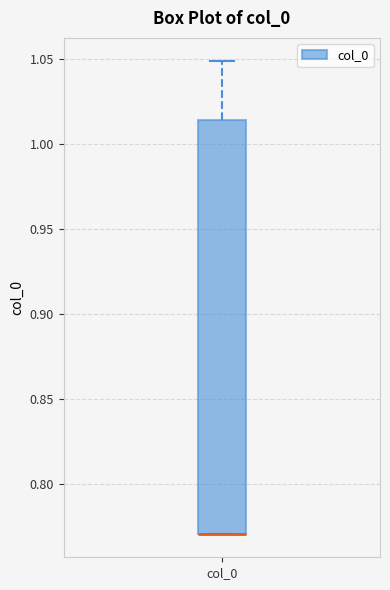

Where is the upper edge of the box for col_0 on the y-axis? The values are not printed on the chart, so give them approximately, as read against the axis.

1.015